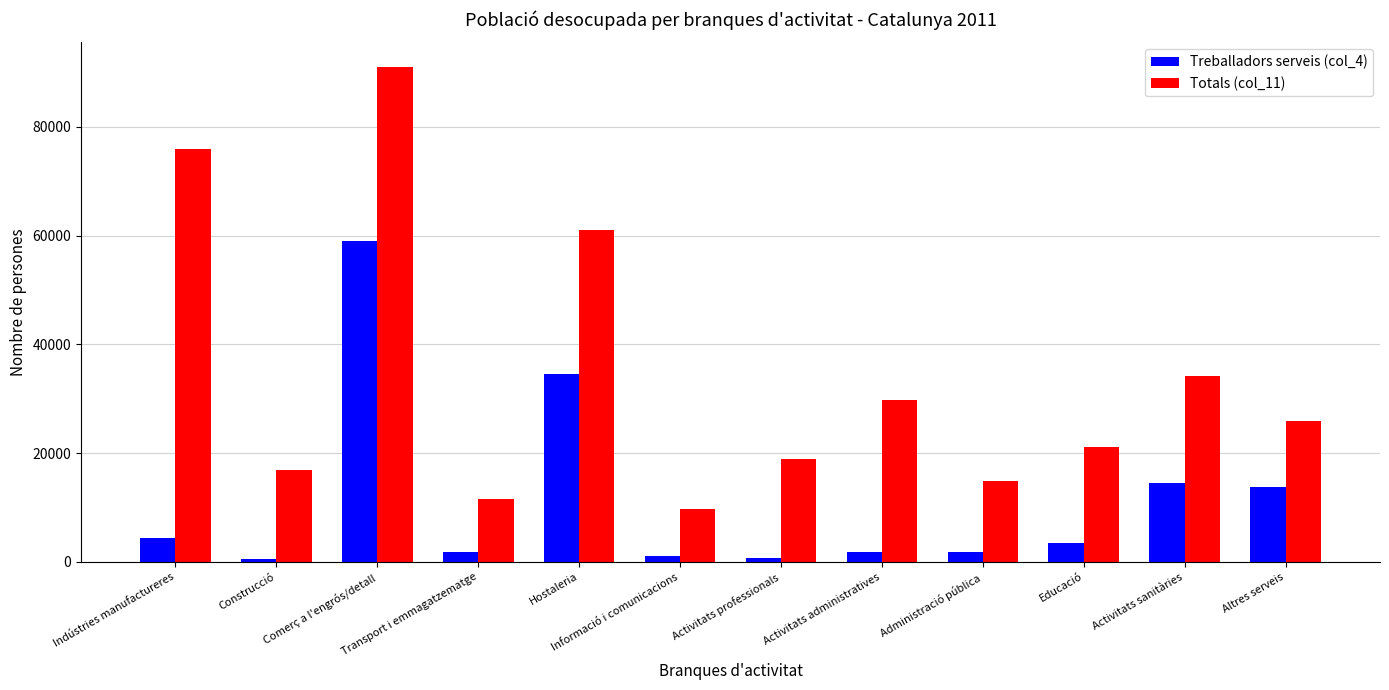

Between Hostaleria and Activitats sanitàries, which series saw the biggest shift?

Totals (col_11)